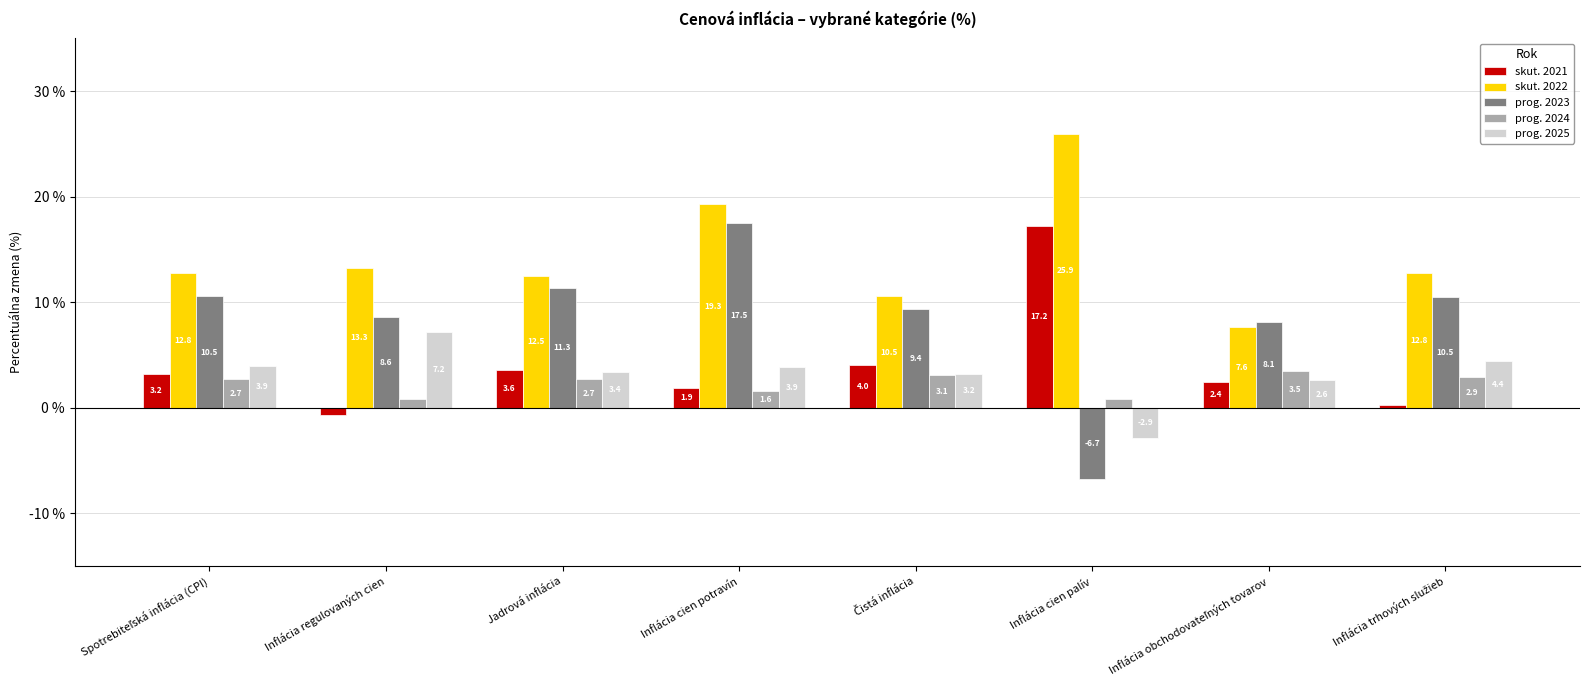

The prog. 2025 series shows -2.9 at Inflácia cien palív. True or false?

True